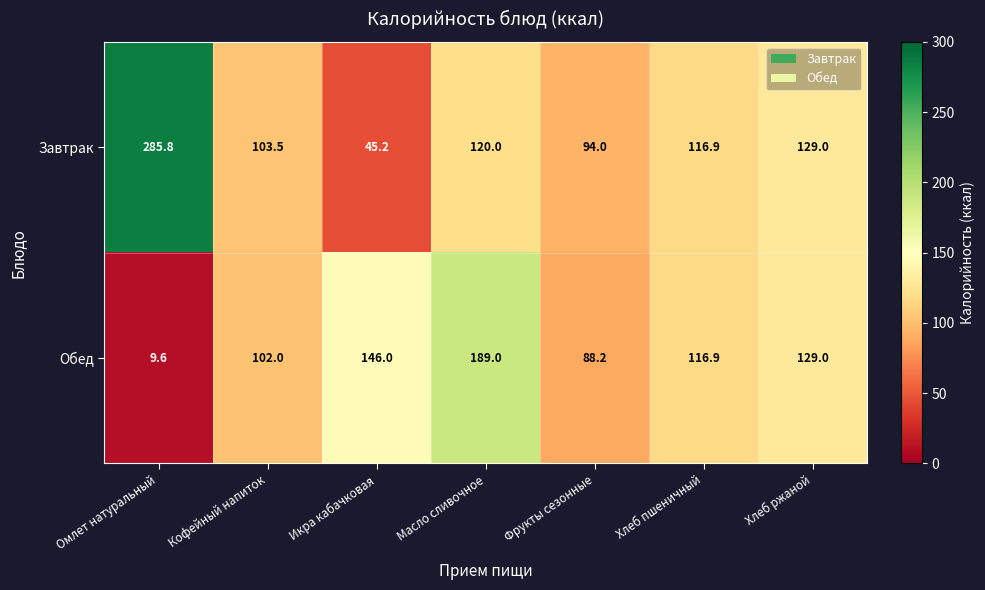

Which series has the largest range (max minus min)?

Завтрак